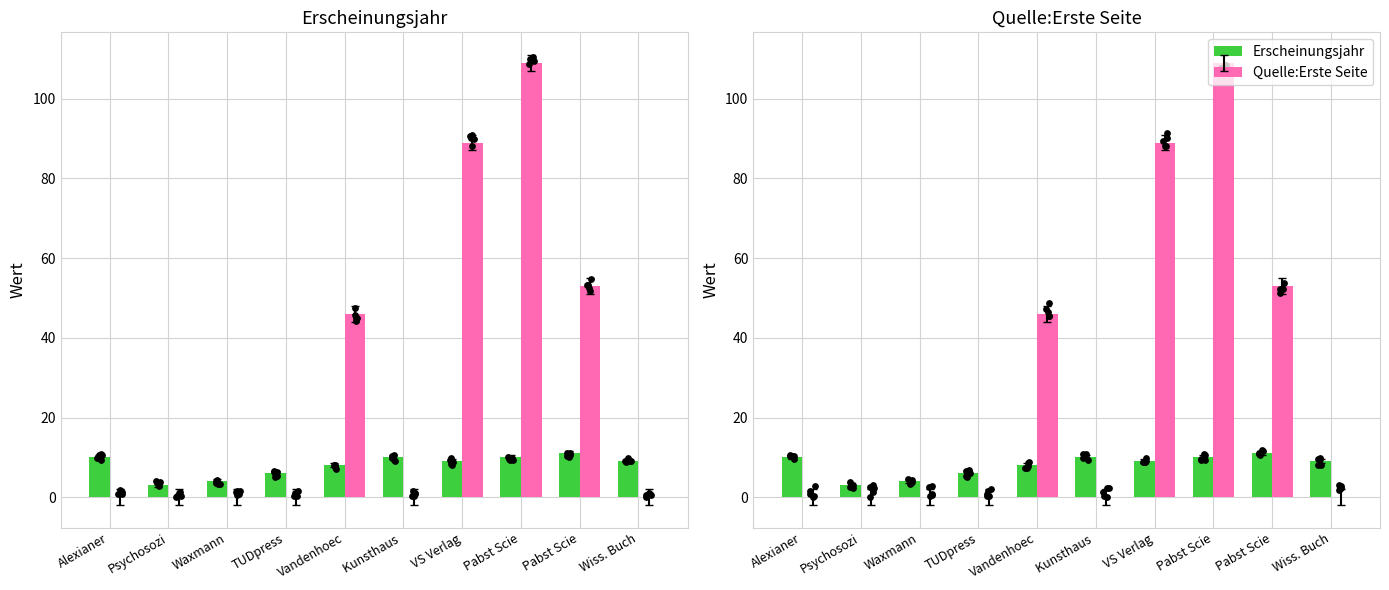

What is the total value across all series at Kunsthaus ?

10